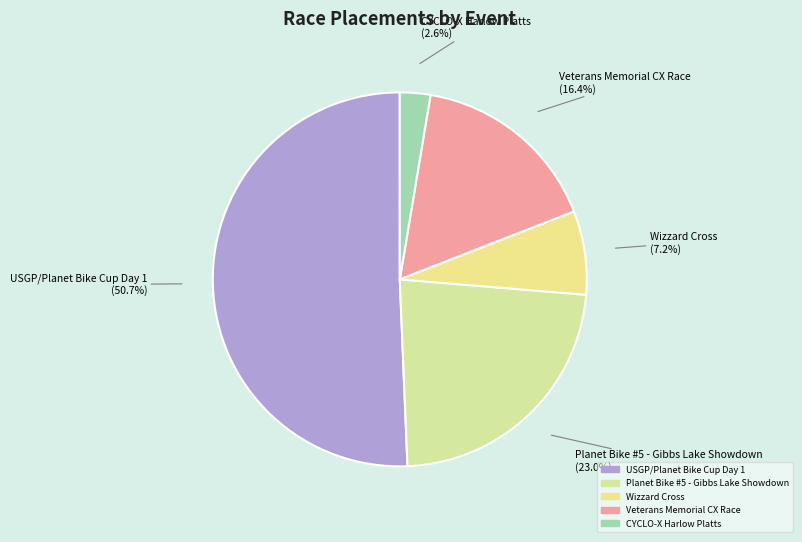

What percentage is the Wizzard Cross slice, to the nearest percent?

7%